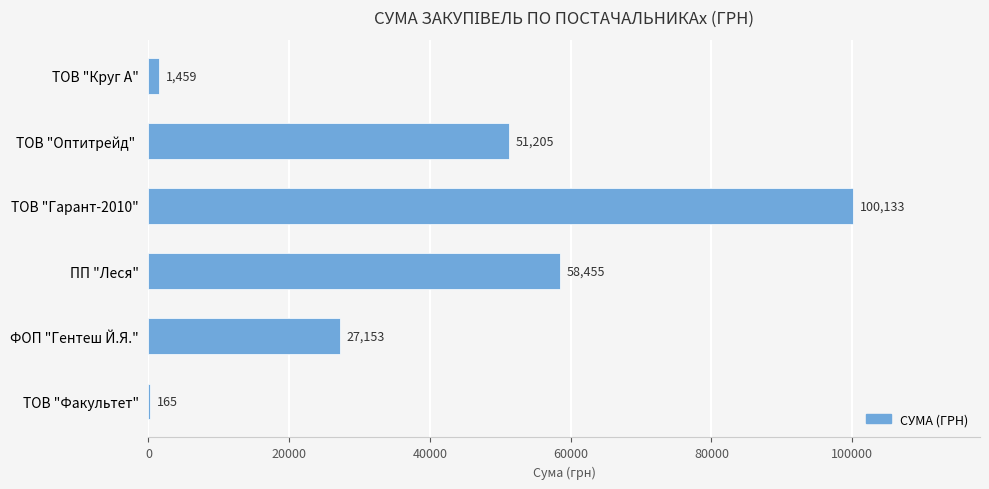

Which label corresponds to the largest value in the chart?

ТОВ "Гарант-2010"